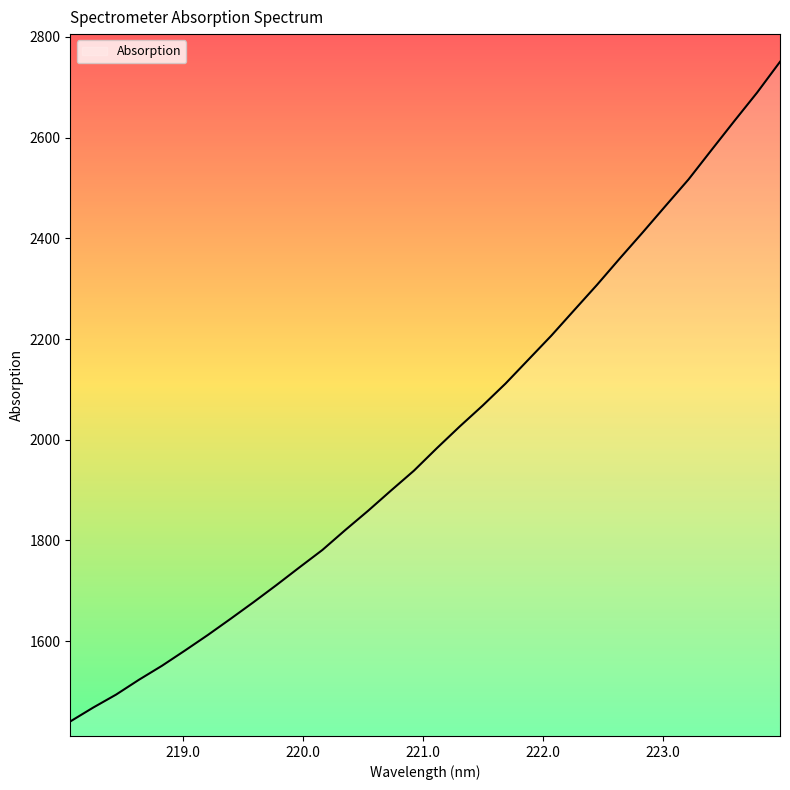

What is the smallest value displayed?

1440.6